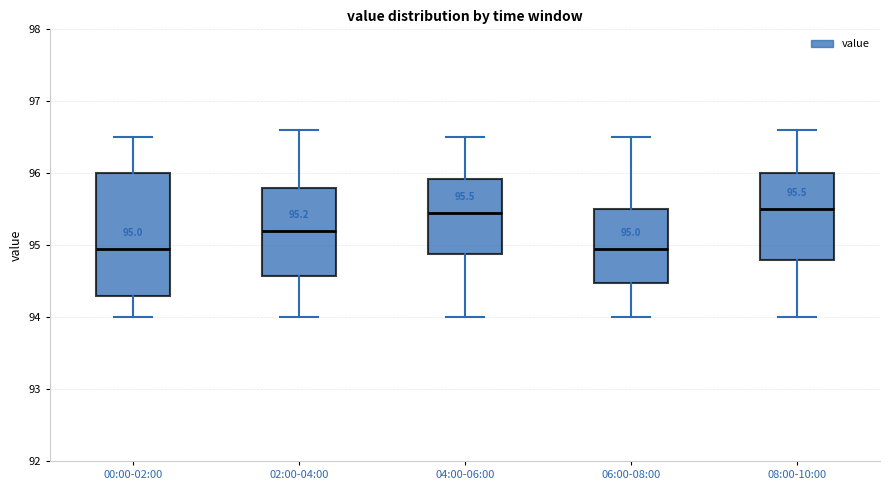

Which box is the tallest, from its lower edge to its upper edge?

00:00-02:00